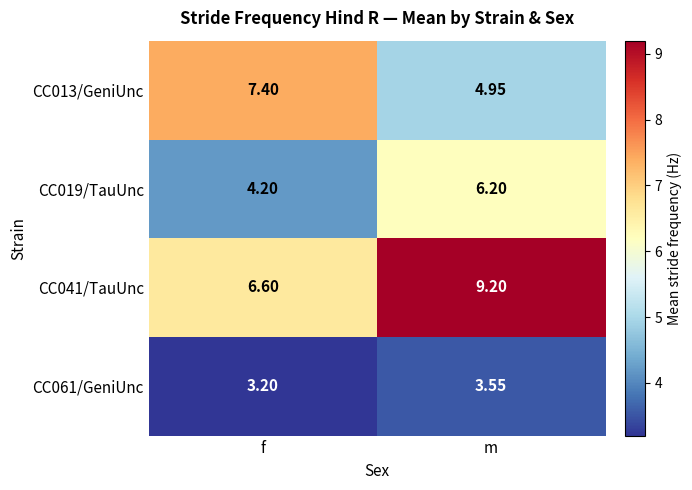

At which category is the sum across all series the highest?

m